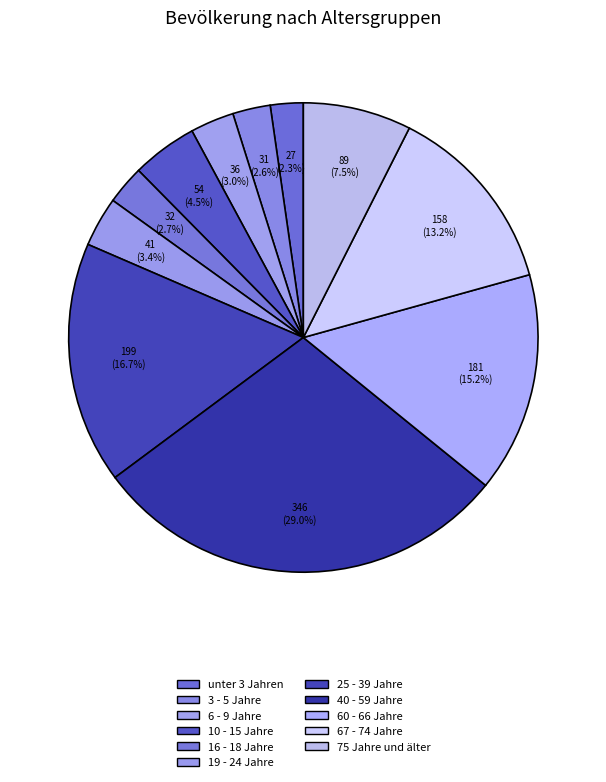

Which slice is the largest?

40 - 59 Jahre